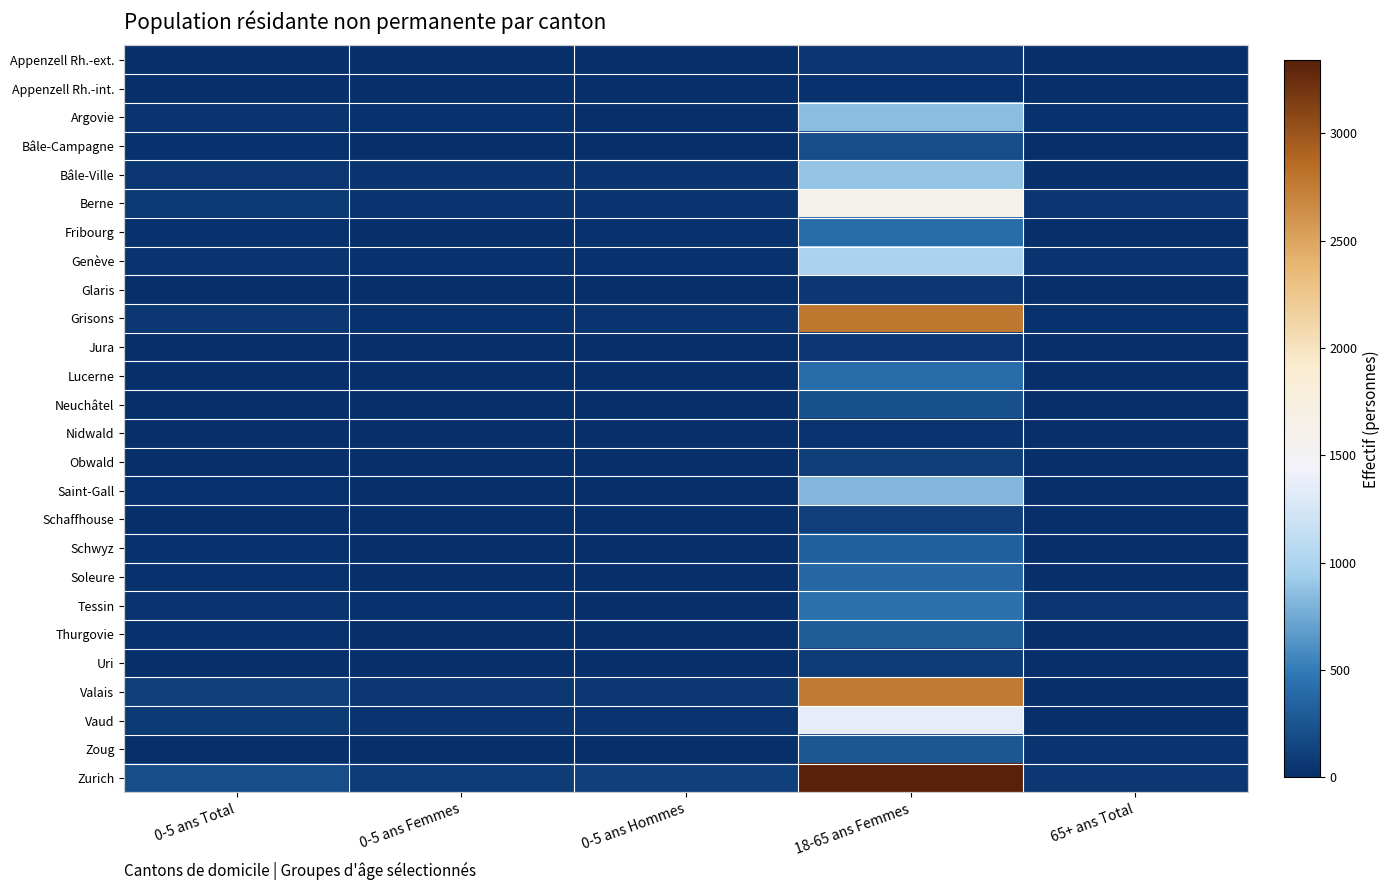

Which category has the lowest value across all series?

0-5 ans Femmes